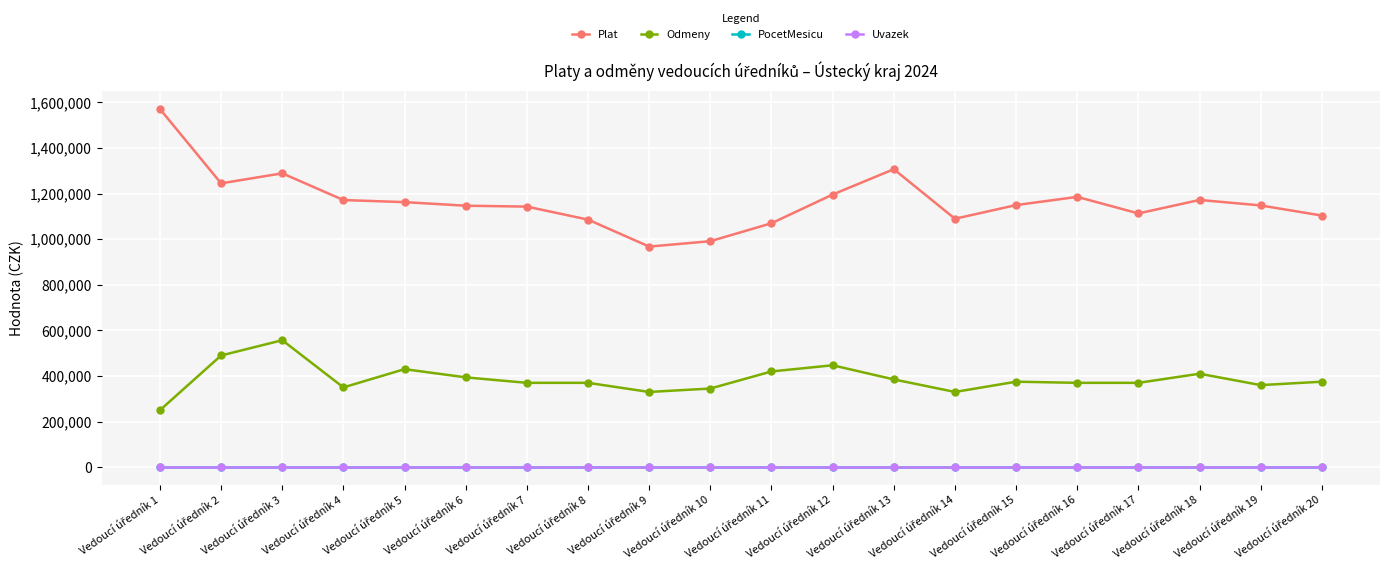

At how many categories does at least one series exceed 449195?

20